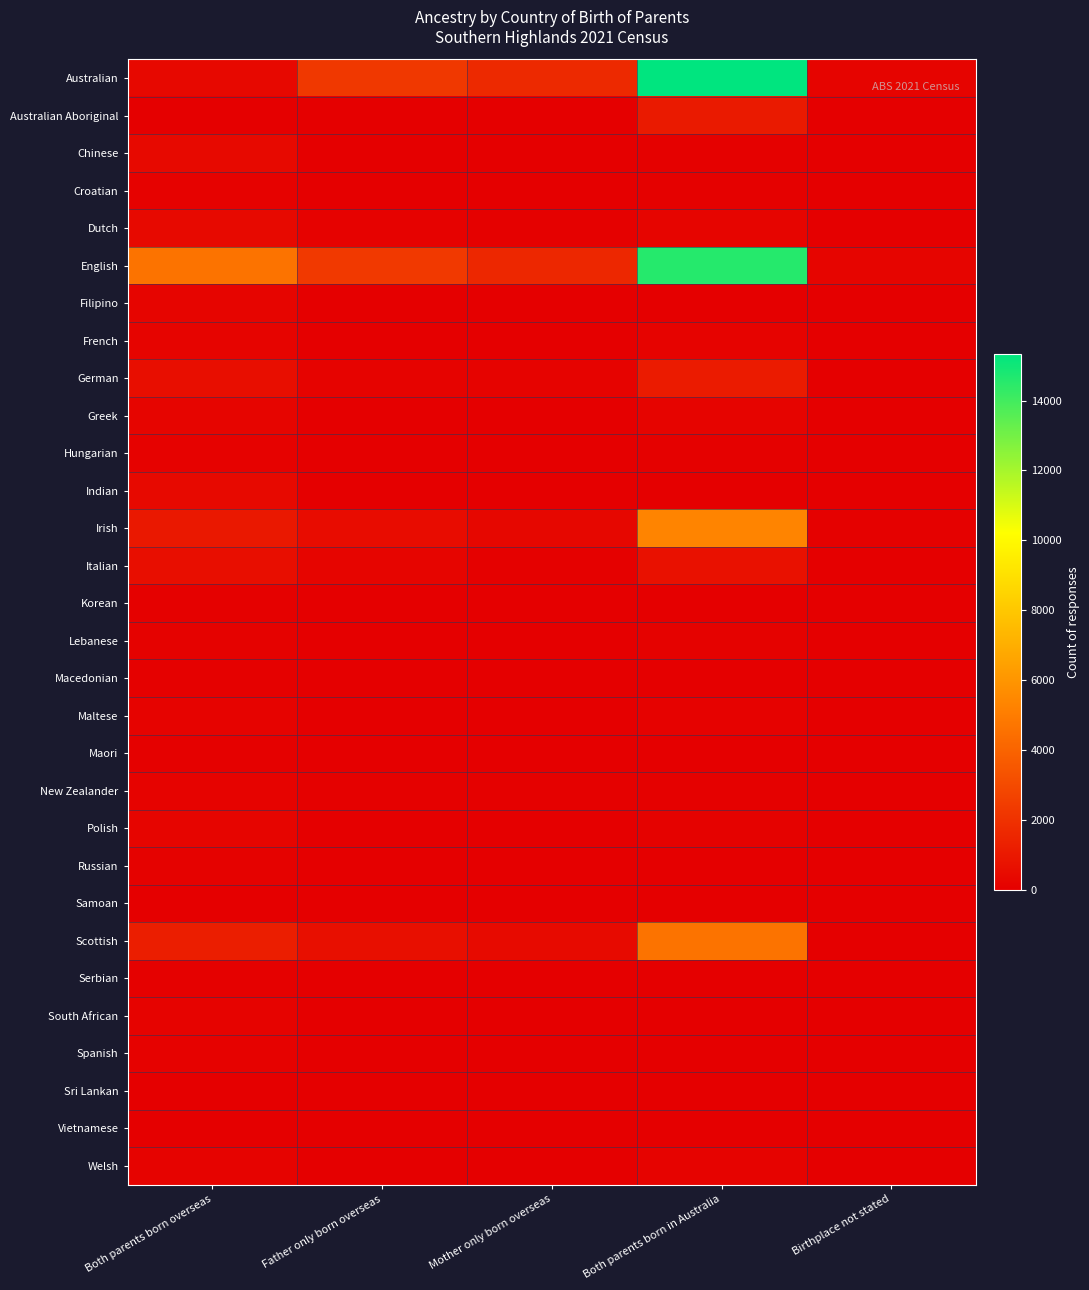

Which has a higher value, Both parents born overseas or Mother only born overseas?

Mother only born overseas